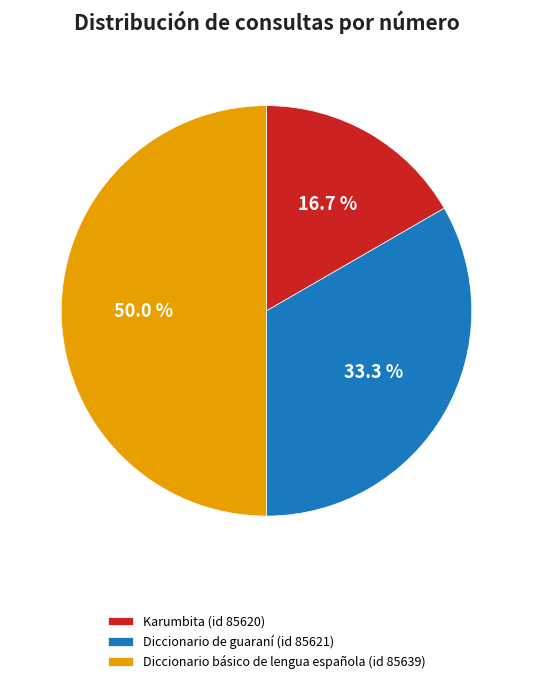

Is it true that Karumbita (id 85620) is 28% of the pie?

False